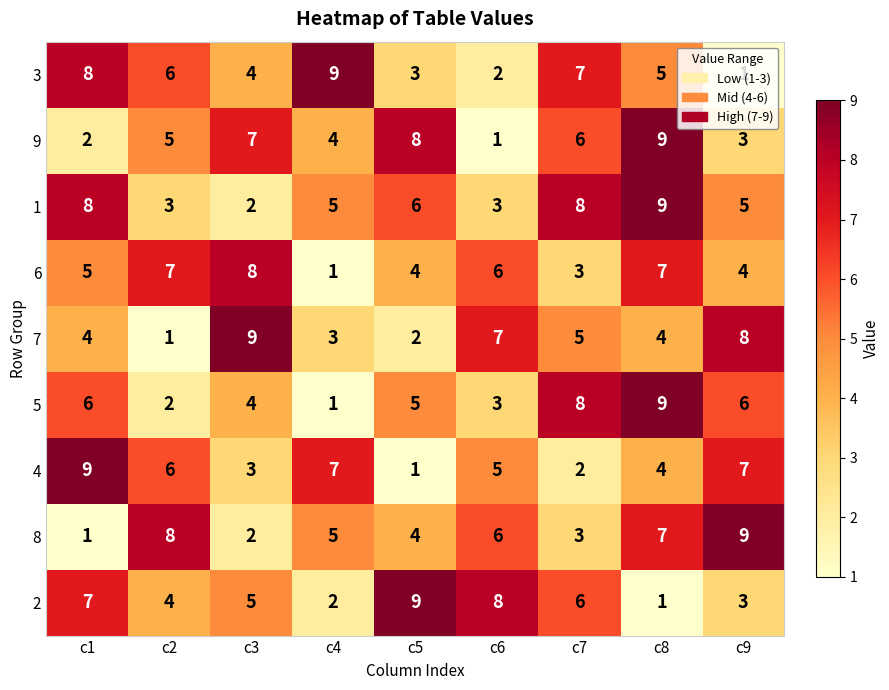

What is the sum of the 9 values at c5 and c7?

14